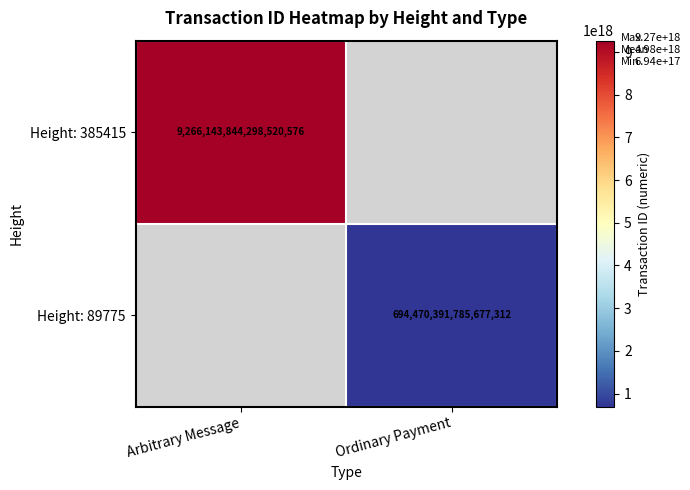

Is the value of Height: 89775 at Ordinary Payment greater than the value of Height: 385415 at Arbitrary Message?

No